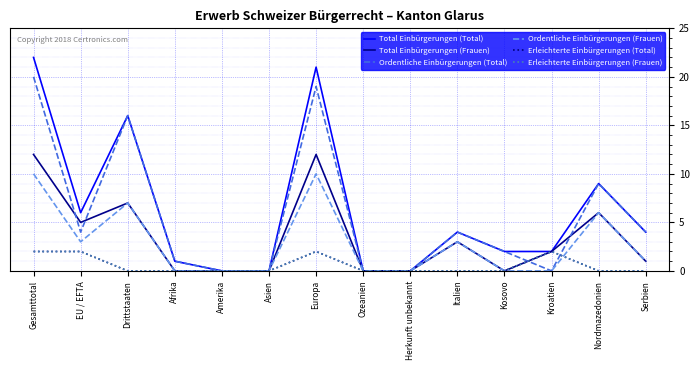

At which label does Total Einbürgerungen (Total) first exceed 4?

Gesamttotal